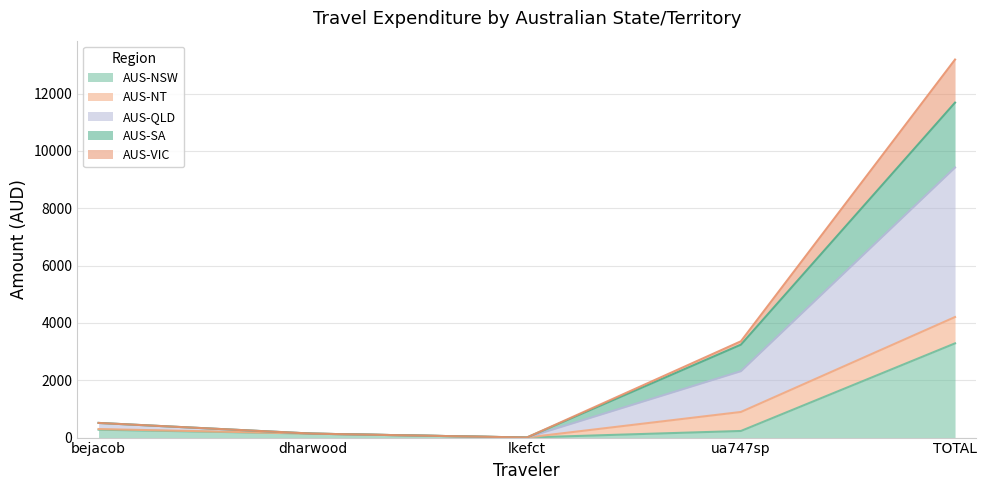

Between bejacob and lkefct, which series saw the biggest shift?

AUS-QLD